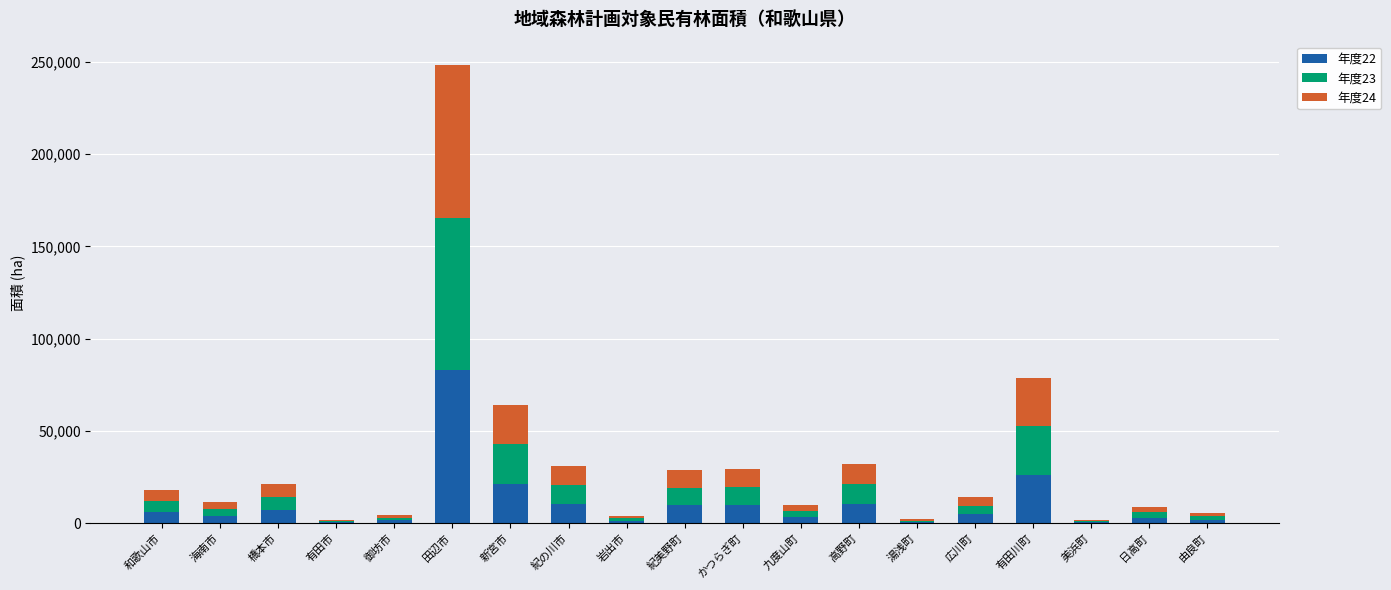

At which category is the sum across all series the highest?

田辺市